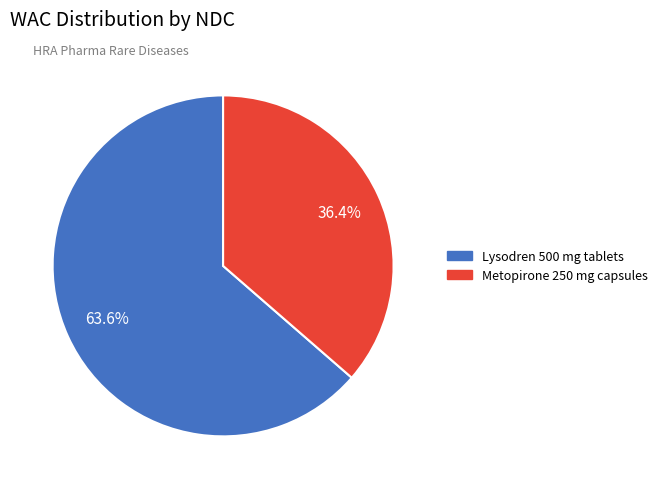

Does any single category account for the majority?

Yes